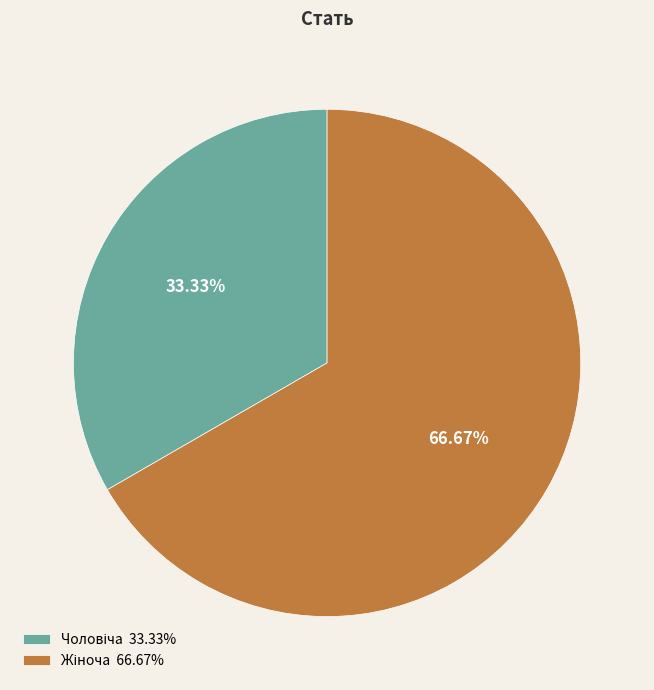

Is there any slice that represents more than half of the pie?

Yes